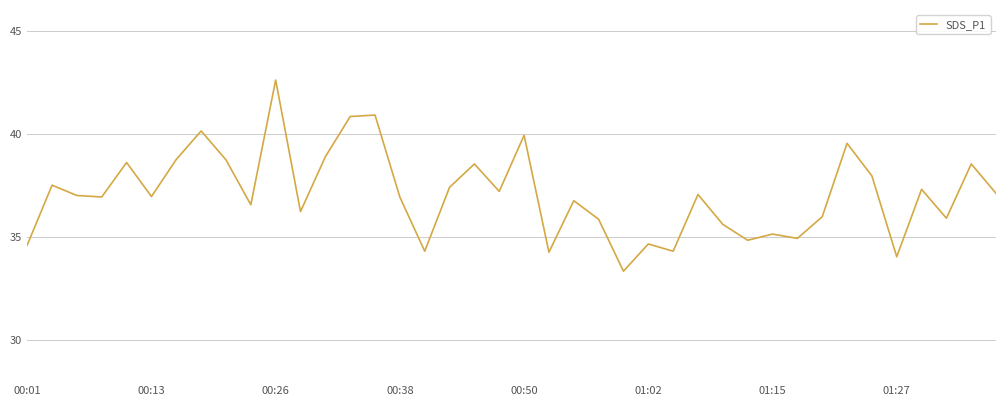

What is the maximum value shown in the chart?

42.6